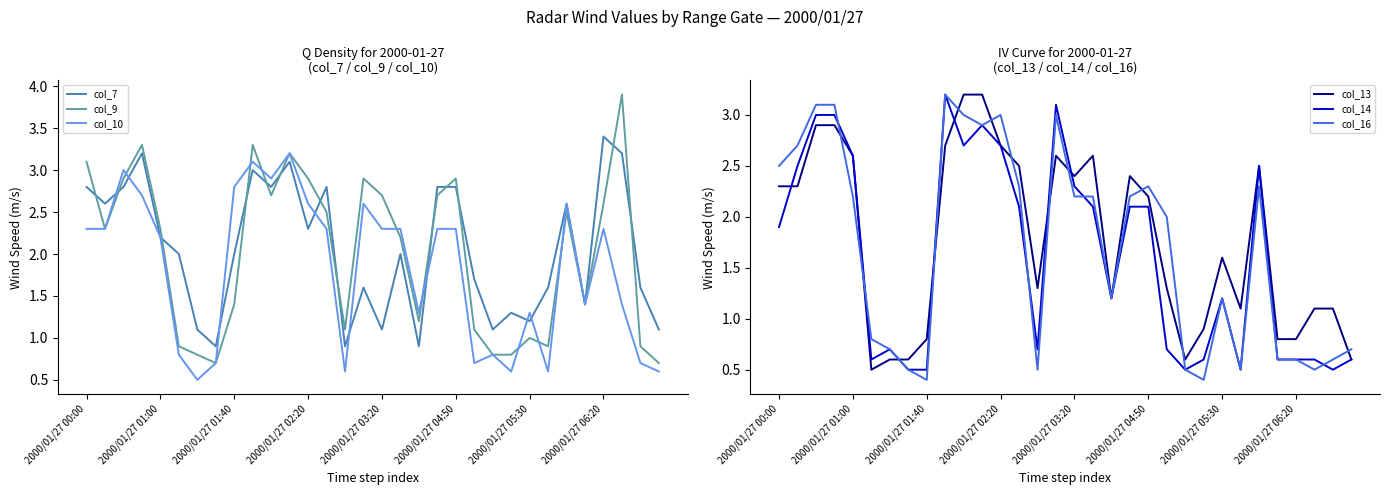

How many interior local valleys does the col_9 series have?

7